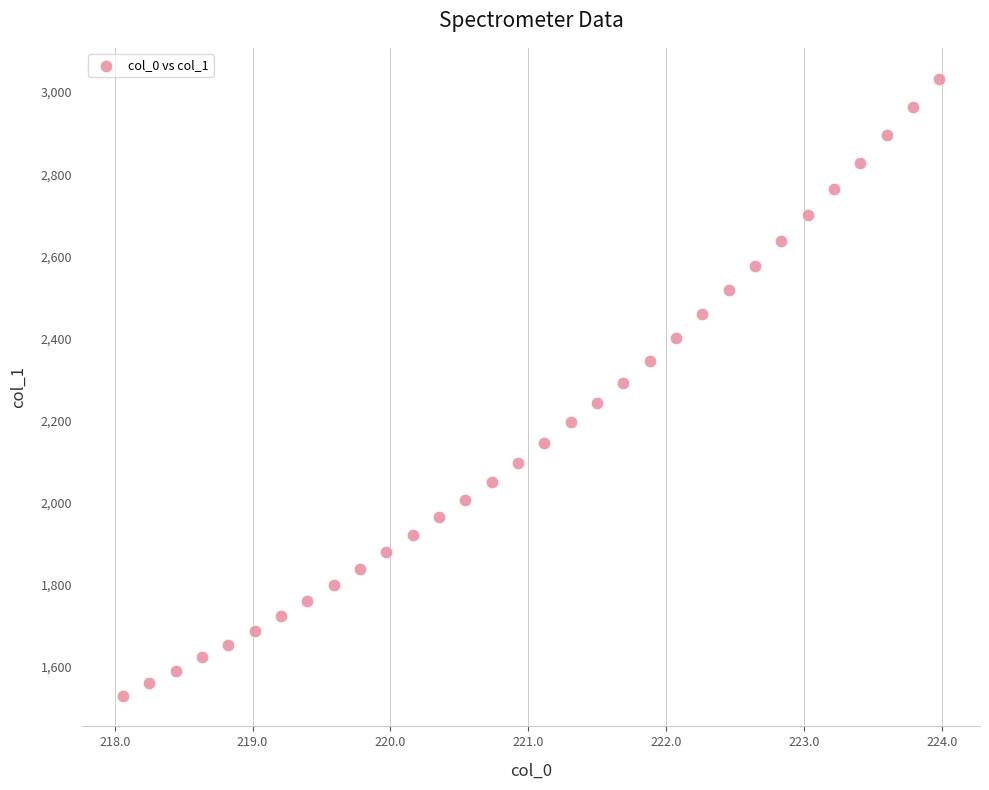

What is the range of X values (max minus min)?

5.9